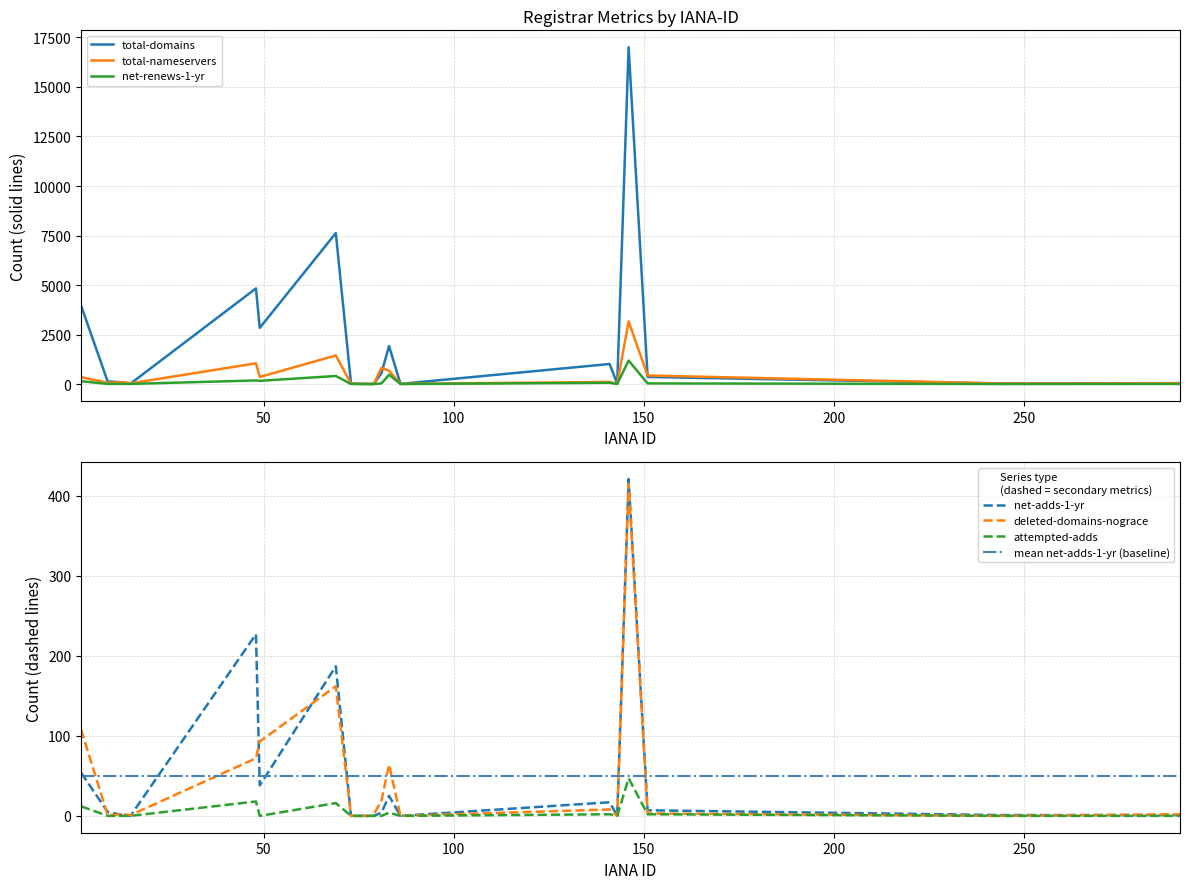

Rank the categories by net-renews-1-yr value from lowest to highest.

78, 79, 86, 74, 244, 73, 143, 291, 15, 9, 13, 81, 151, 141, 2, 49, 48, 69, 83, 146